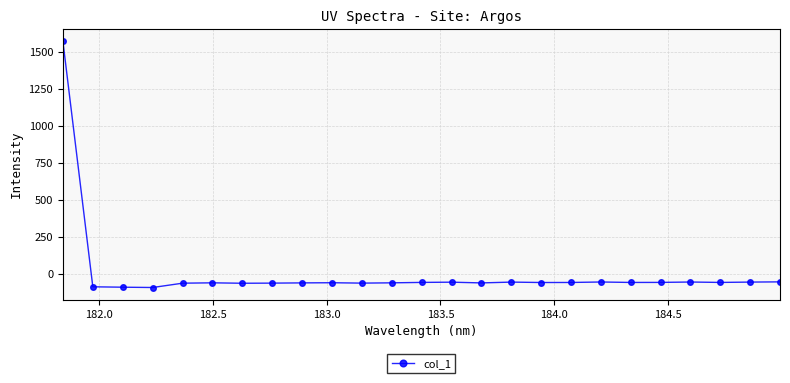

What is the value of the 3rd point from the left?

-89.3